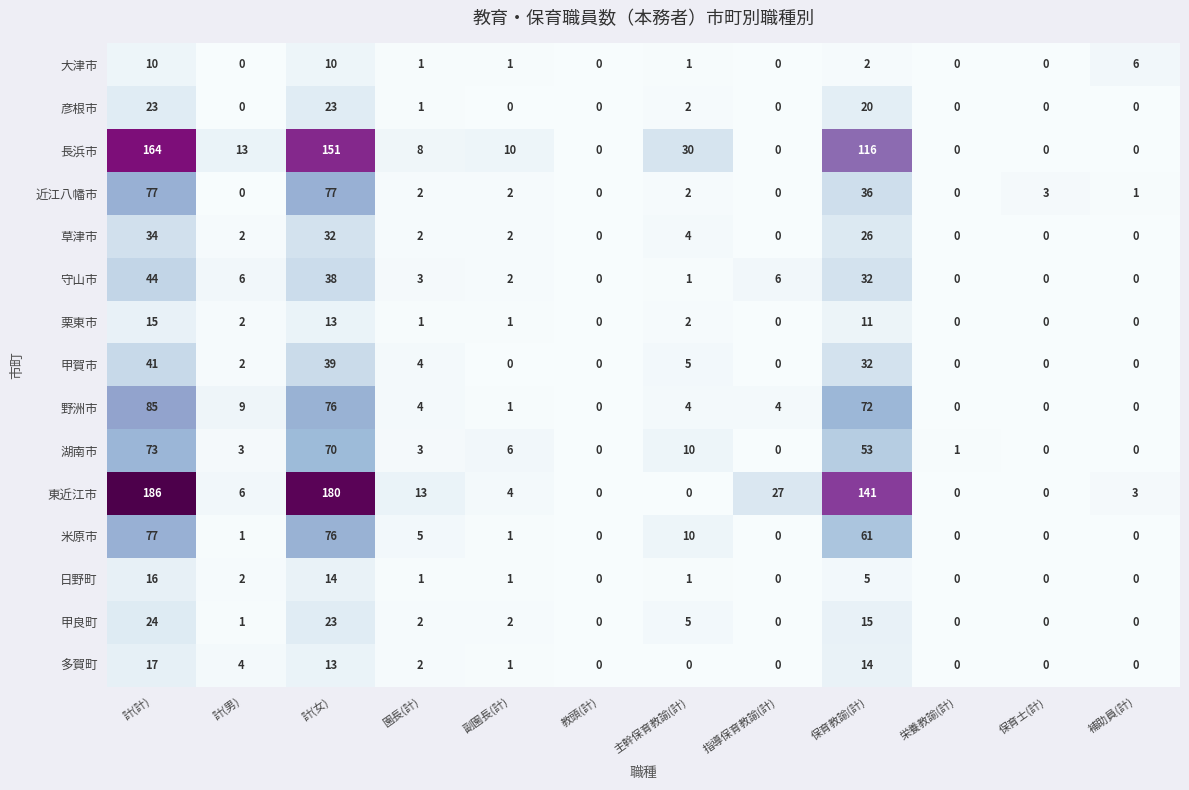

At which label does 東近江市 first exceed 6?

計(計)